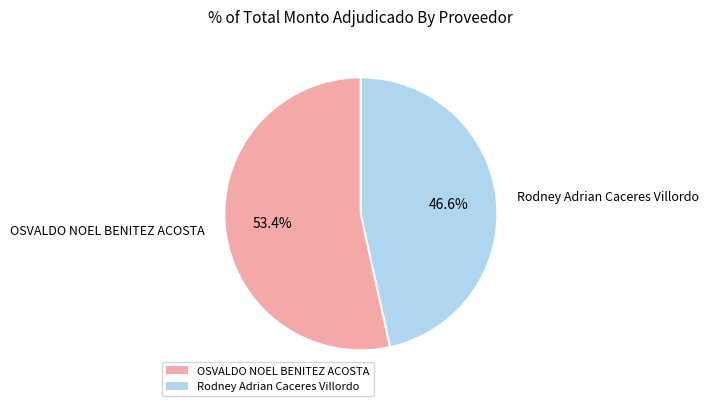

To the nearest percent, what is the difference between the largest and smallest slice percentages?

7%